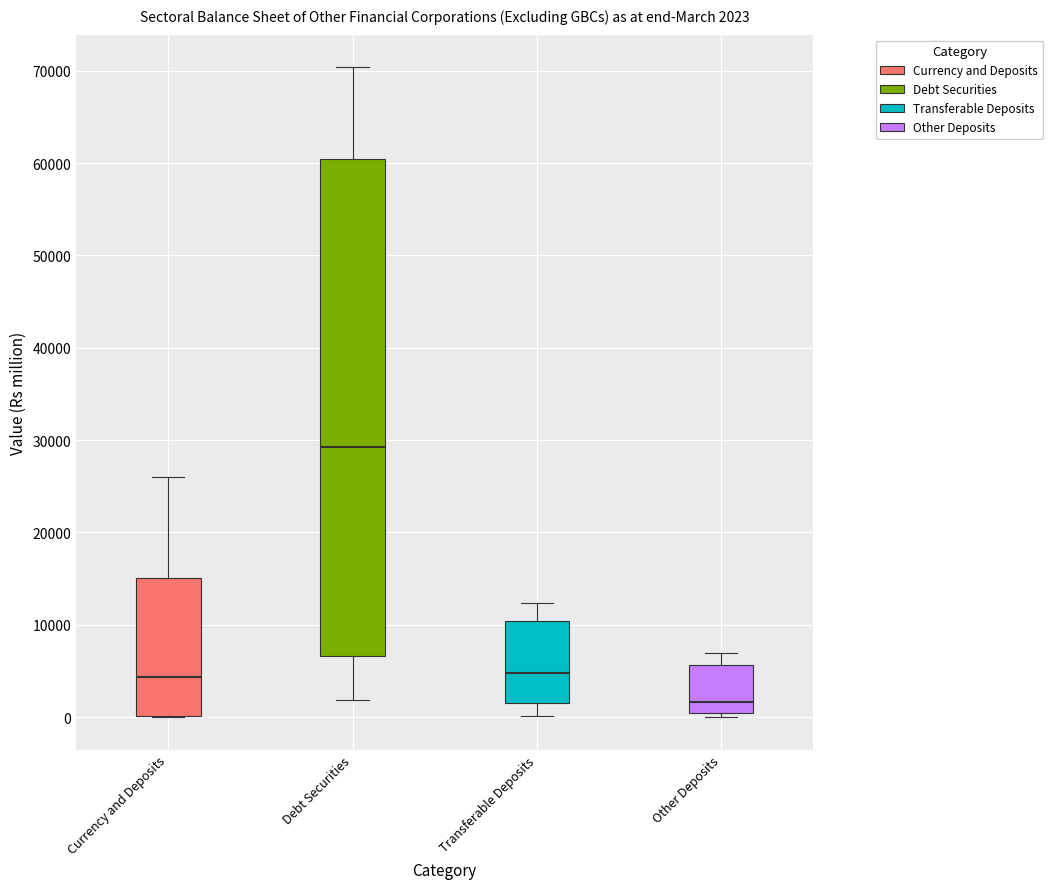

Which box's median line is the lowest?

Other Deposits